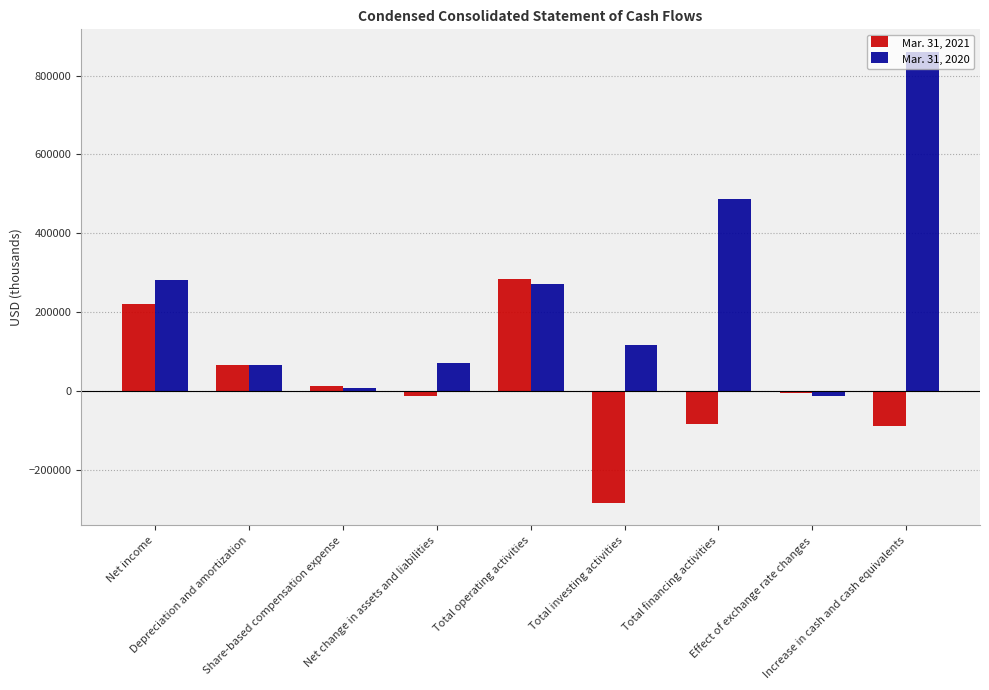

List the series in order of their overall mean, highest first.

Mar. 31, 2020, Mar. 31, 2021